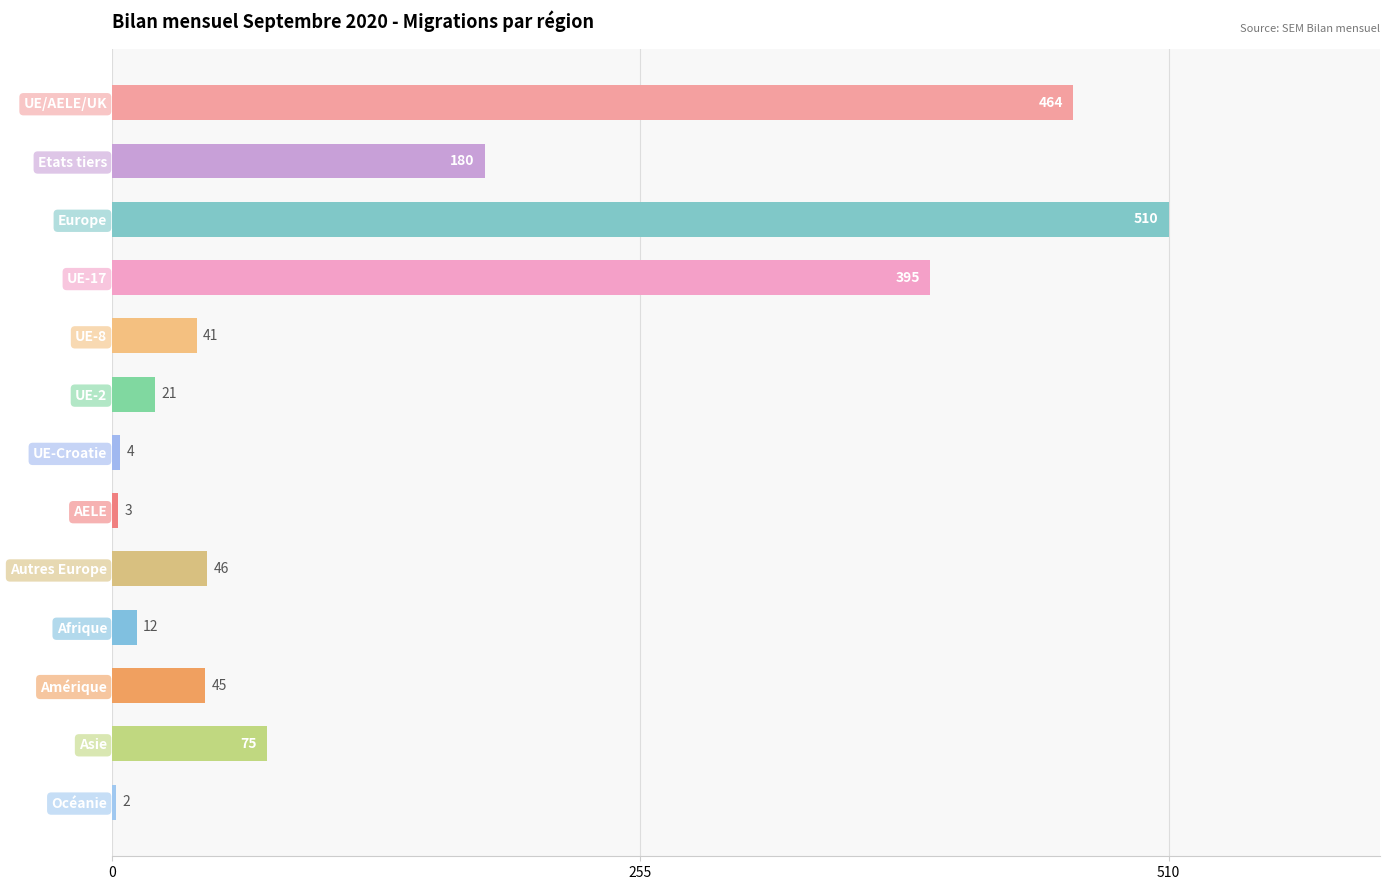

List the labels in order of value, smallest first.

Océanie, AELE, UE-Croatie, Afrique, UE-2, UE-8, Amérique, Autres Europe, Asie, Etats tiers, UE-17, UE/AELE/UK, Europe